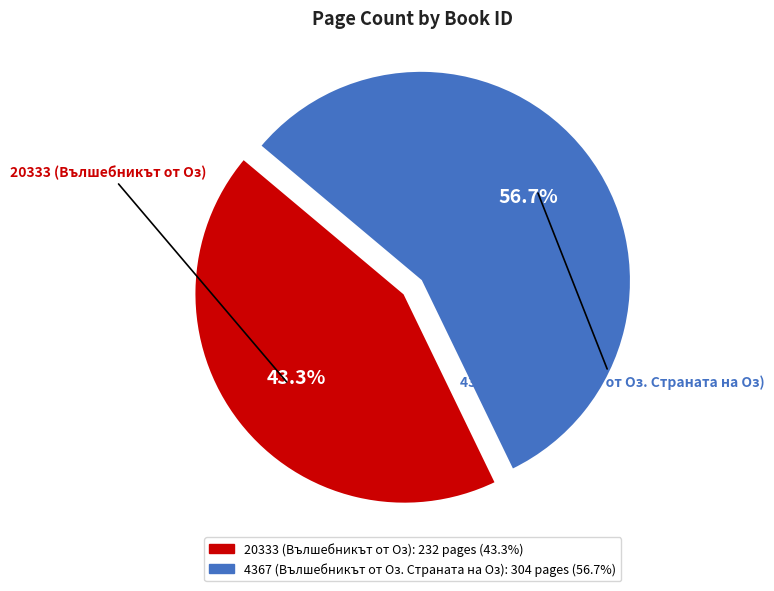

What is the ratio of the value at 20333 (Вълшебникът от Оз) to the value at 4367 (Вълшебникът от Оз. Страната на Оз)?

0.8